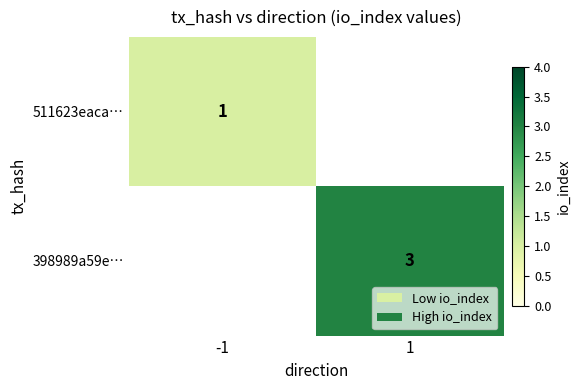

Between 1 and -1, which is larger?

-1